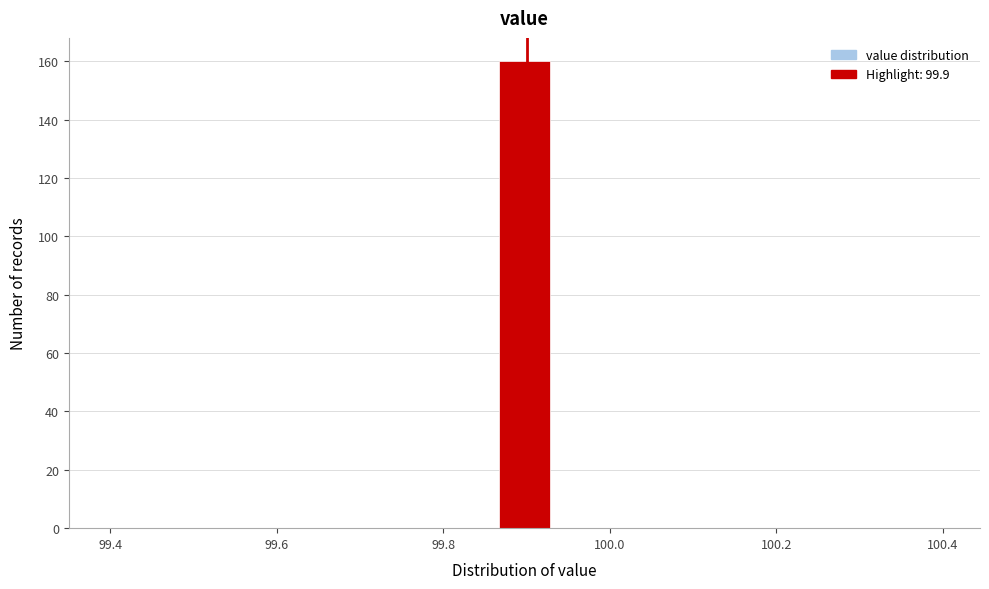

Read against the x-axis, roughly where is the centre of the tallest bar?

99.90